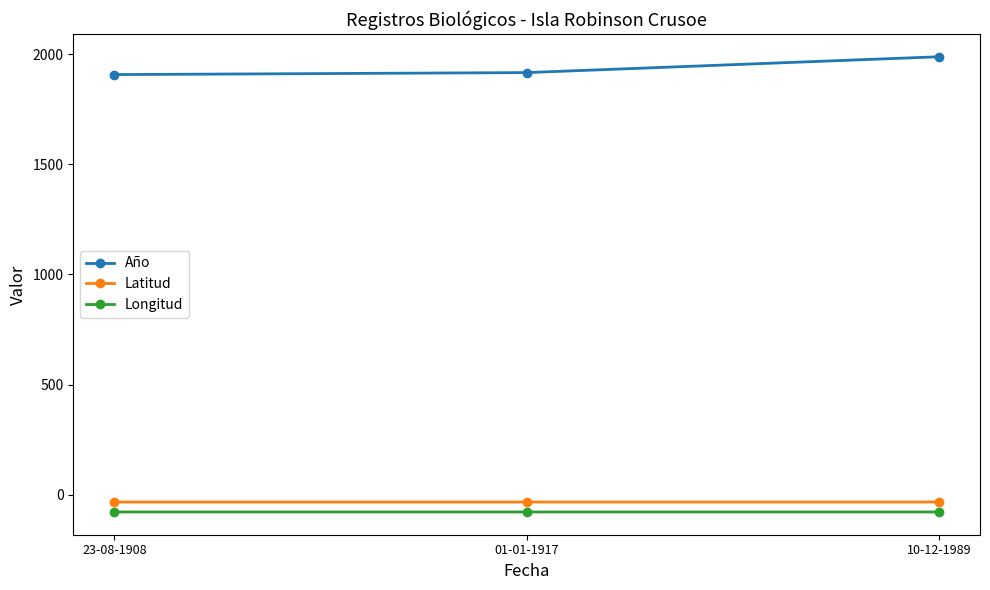

True or false: Longitud has a value of -78.9 at 10-12-1989.

True